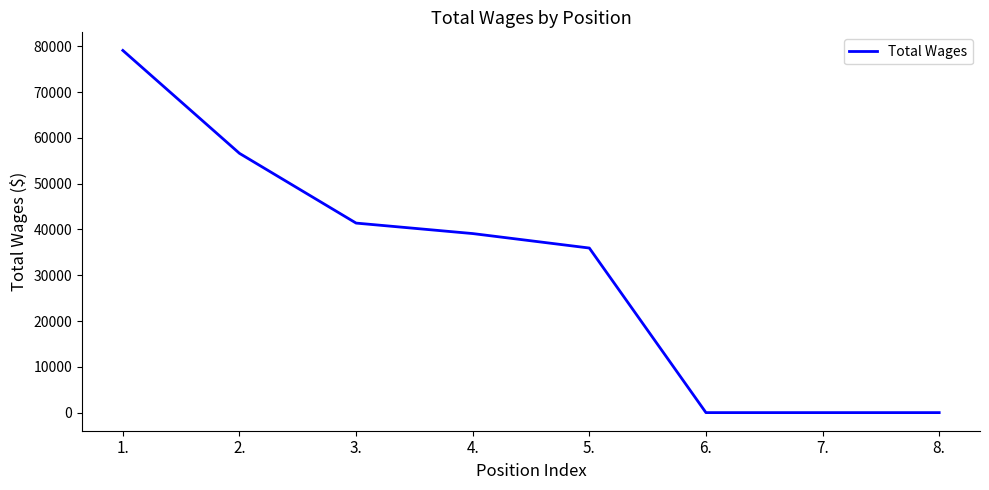

Does the chart have visible grid lines?

No